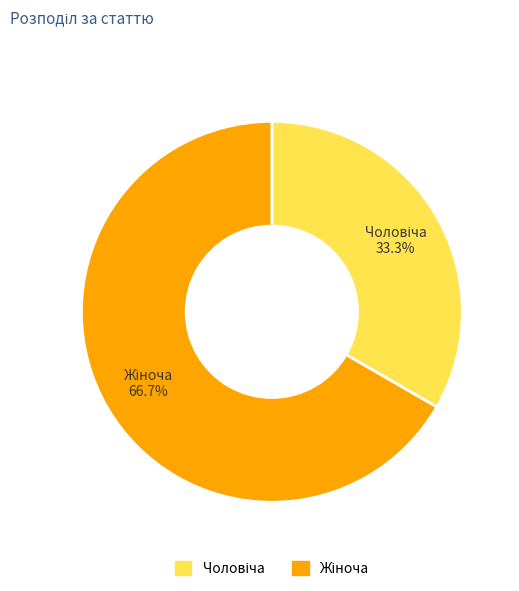

To the nearest percent, what is the difference between the largest and smallest slice percentages?

33%